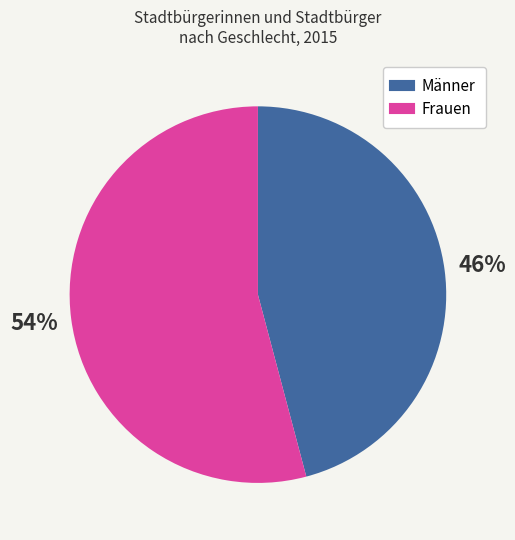

Do Männer and Frauen together represent more than half of the pie?

Yes